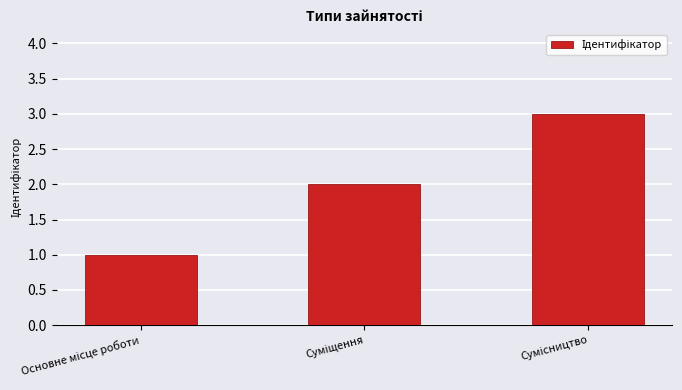

Count the values in the range 1 to 3.

3